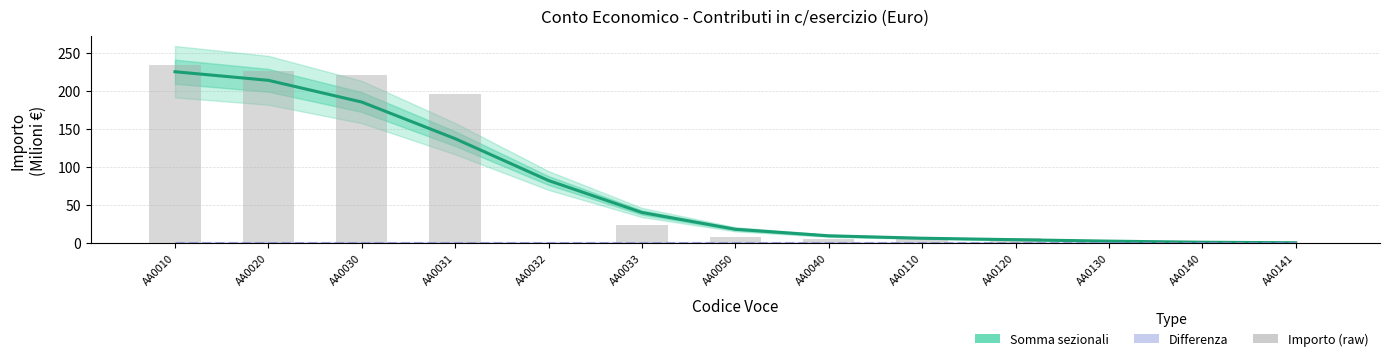

What is the maximum value shown in the chart?

224.9